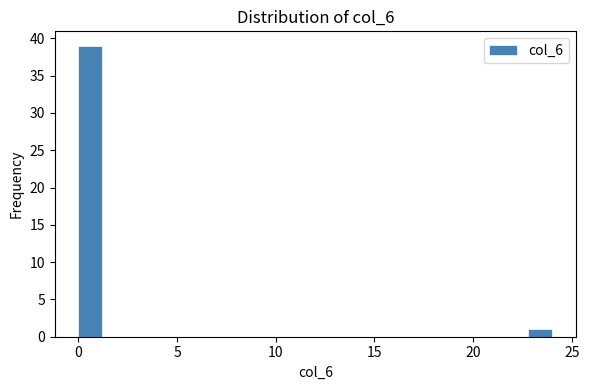

Around what value on the x-axis is the tallest bar? Give the approximate position of its centre, as read against the axis.

0.5